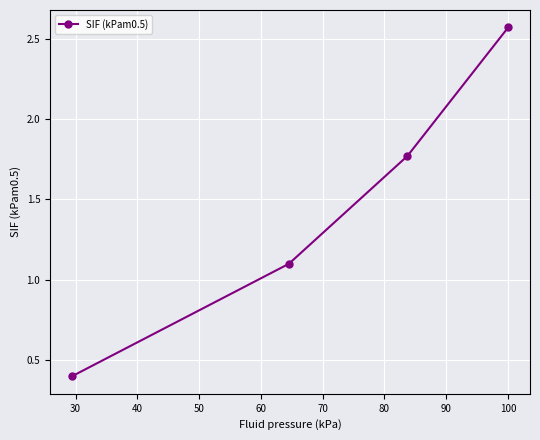

What is the average value?

1.5